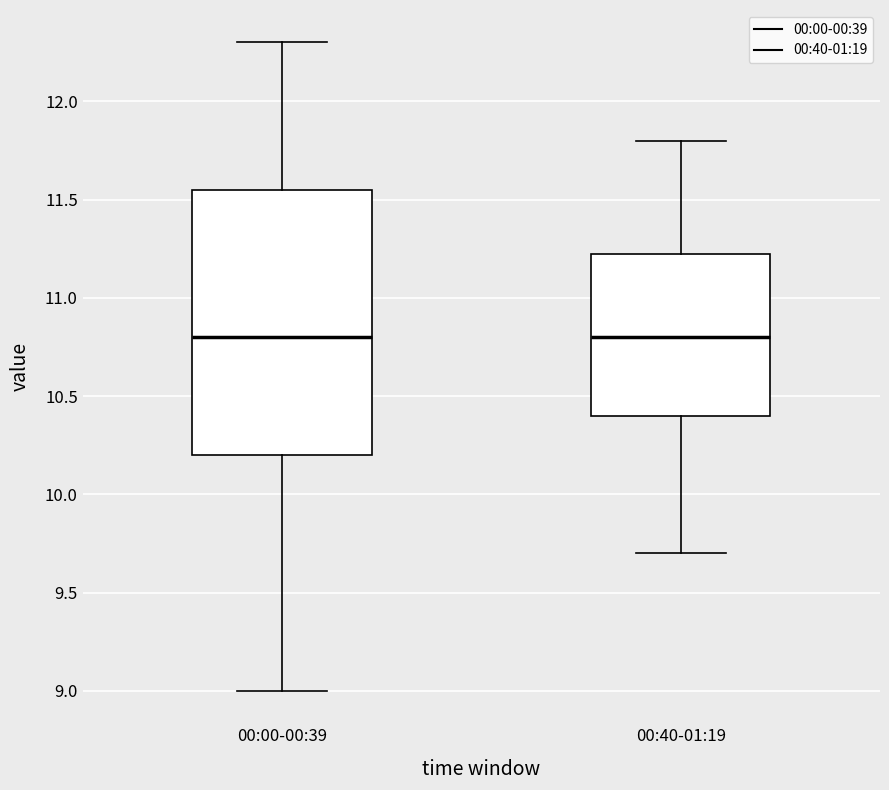

Reading left to right, transcribe this box plot: for each box, give where its median line is, the range the box spans, and where its two whiskers end, as read against the y-axis. The values are not printed on the chart, so give them approximately, as read against the axis.

00:00-00:39: median 10.80, box 10.20 to 11.55, whiskers 9.00 to 12.30
00:40-01:19: median 10.80, box 10.40 to 11.25, whiskers 9.70 to 11.80